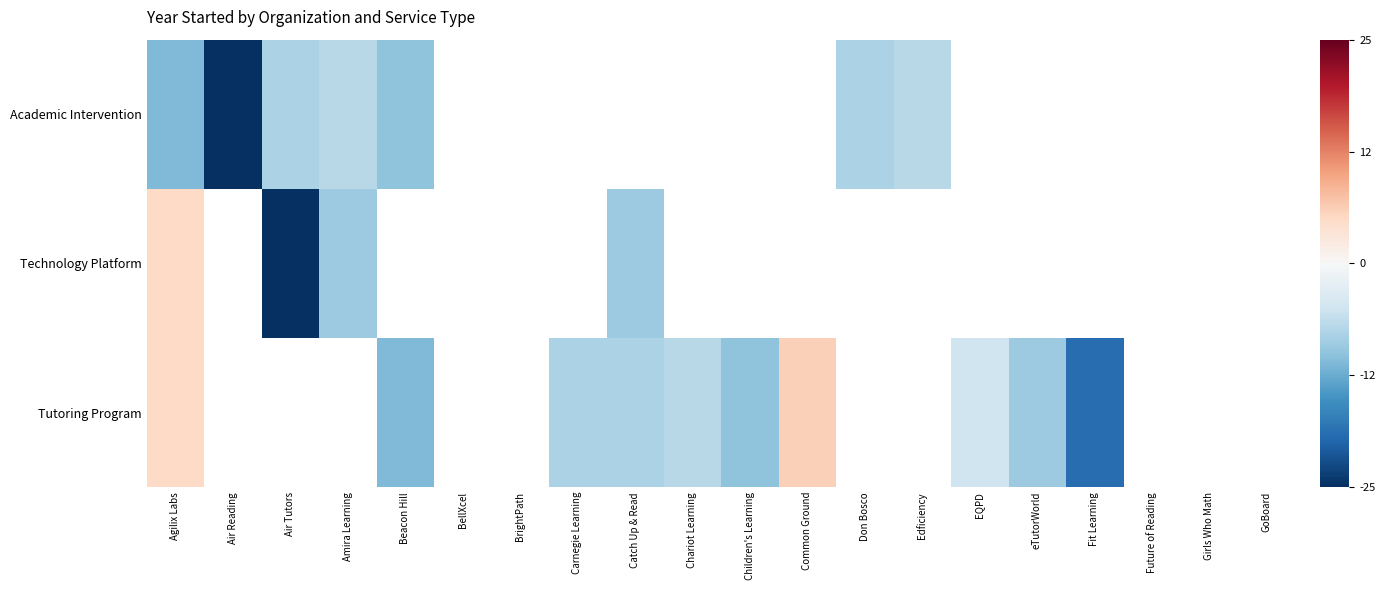

How many data points in Tutoring Program are above -8?

4